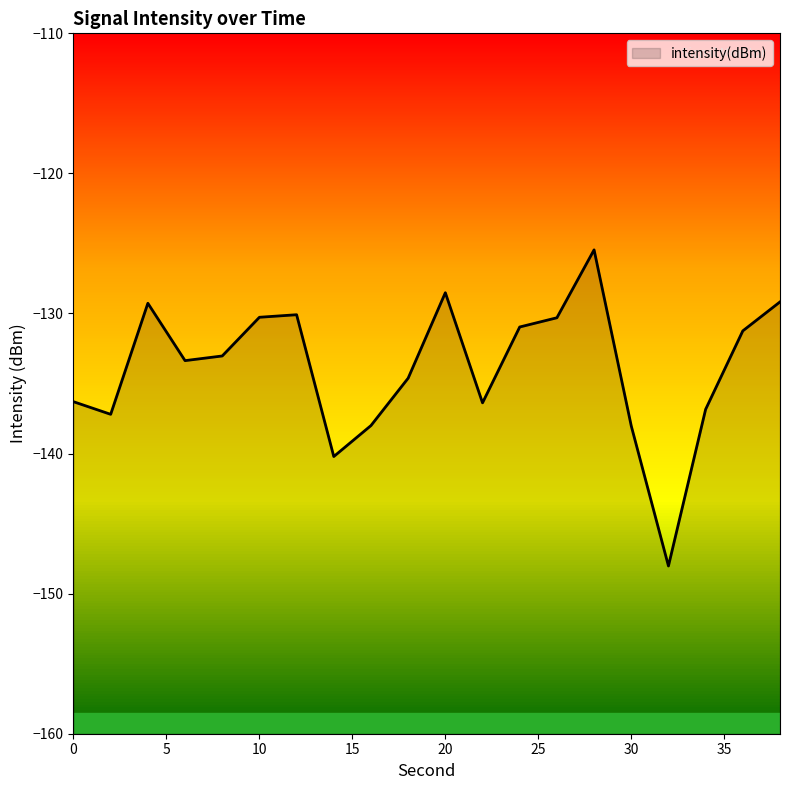

How many interior local valleys (lower than both neighbors) does the data have?

5